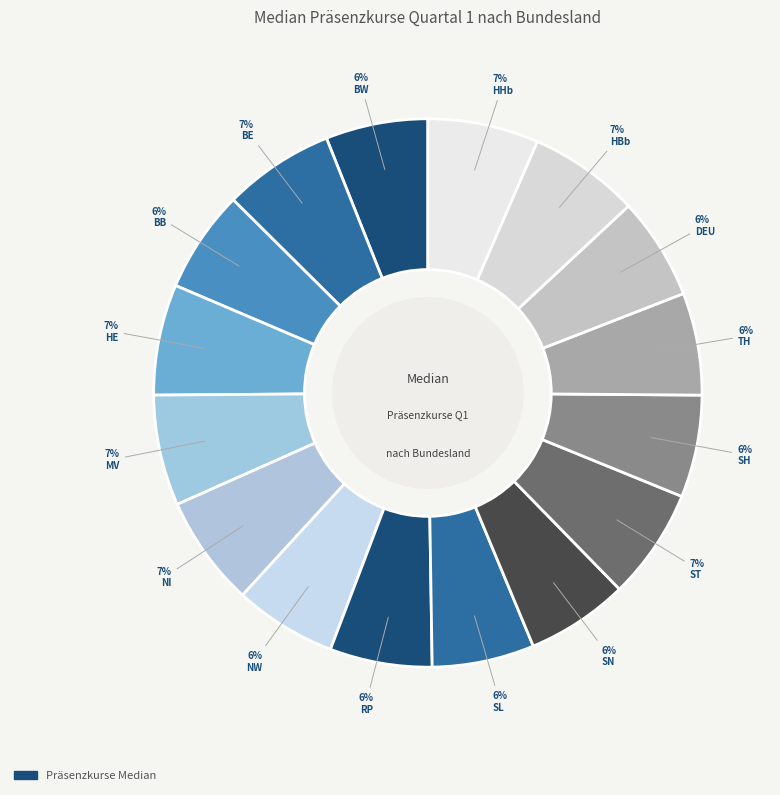

How many slices are in this pie chart?

16